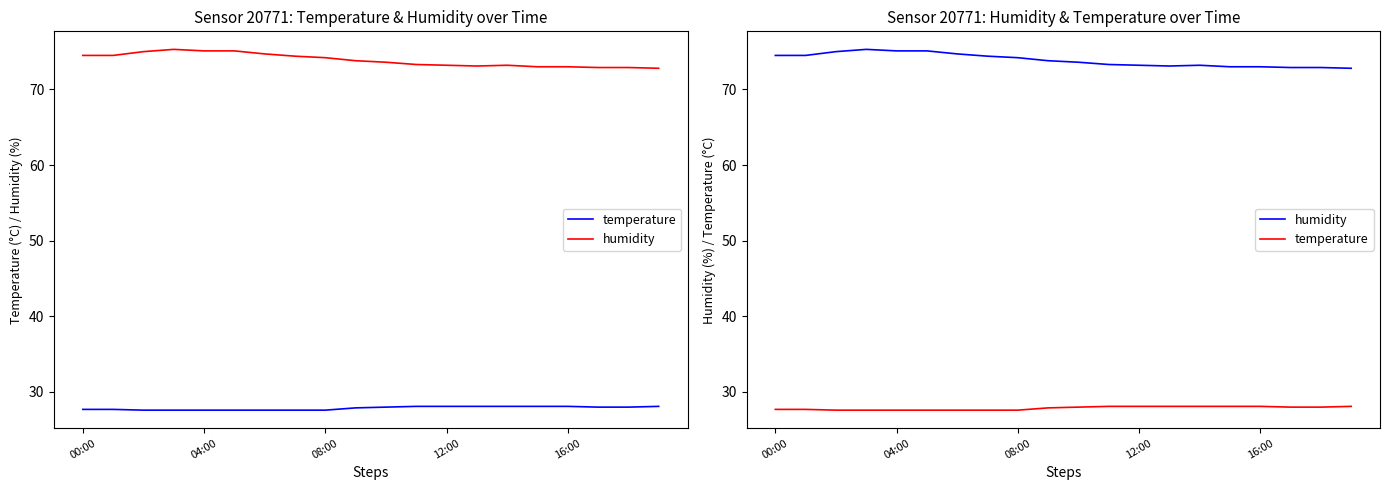

List the labels in order of humidity value, smallest first.

19, 17, 18, 15, 16, 13, 12, 14, 11, 10, 9, 8, 7, 00:00, 04:00, 6, 08:00, 16:00, 5, 12:00